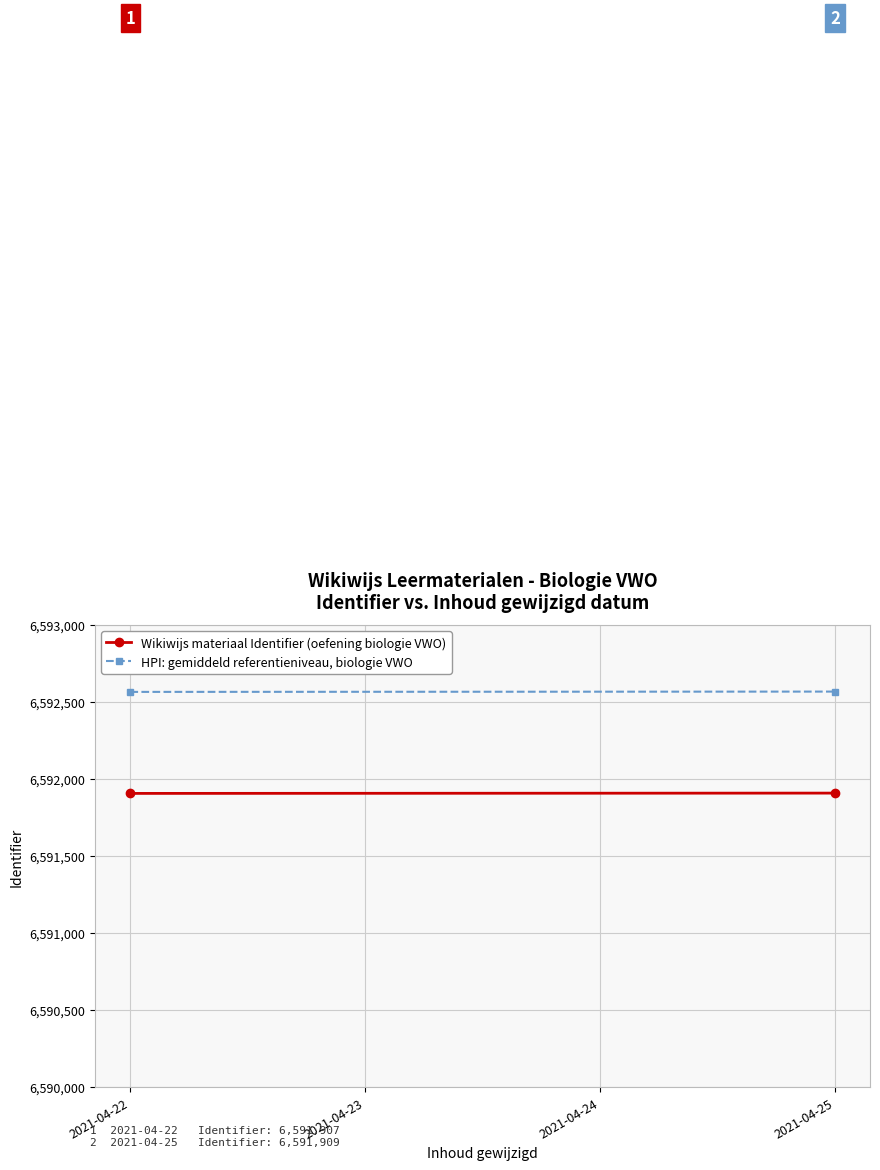

At how many categories does at least one series exceed 6592493?

2